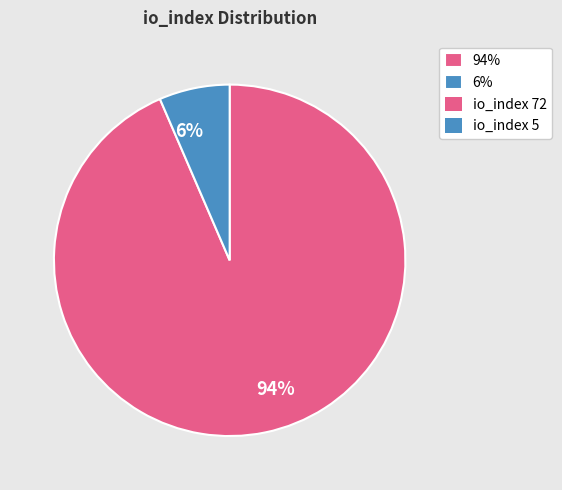

To the nearest percent, what is the combined percentage of 94% and 6%?

100%